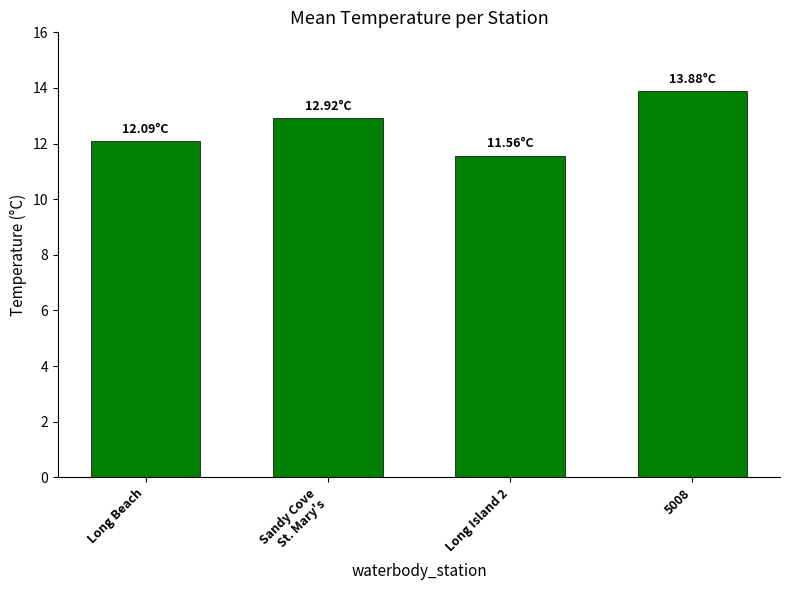

What is the sum of the values at Long Island 2 and 5008?

25.4